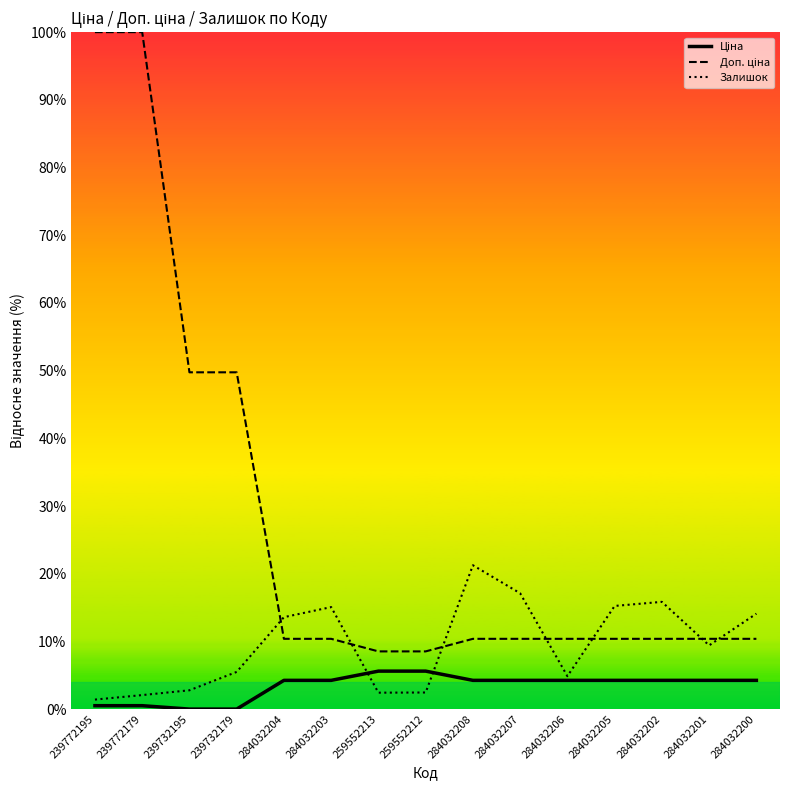

Reading left to right, what are all the values shown in this chart?

Ціна: 0.0	0.0	0.0	0.0	0.0	0.0	0.1	0.1	0.0	0.0	0.0	0.0	0.0	0.0	0.0
Доп. ціна: 1.0	1.0	0.5	0.5	0.1	0.1	0.1	0.1	0.1	0.1	0.1	0.1	0.1	0.1	0.1
Залишок: 0.0	0.0	0.0	0.1	0.1	0.2	0.0	0.0	0.2	0.2	0.0	0.2	0.2	0.1	0.1